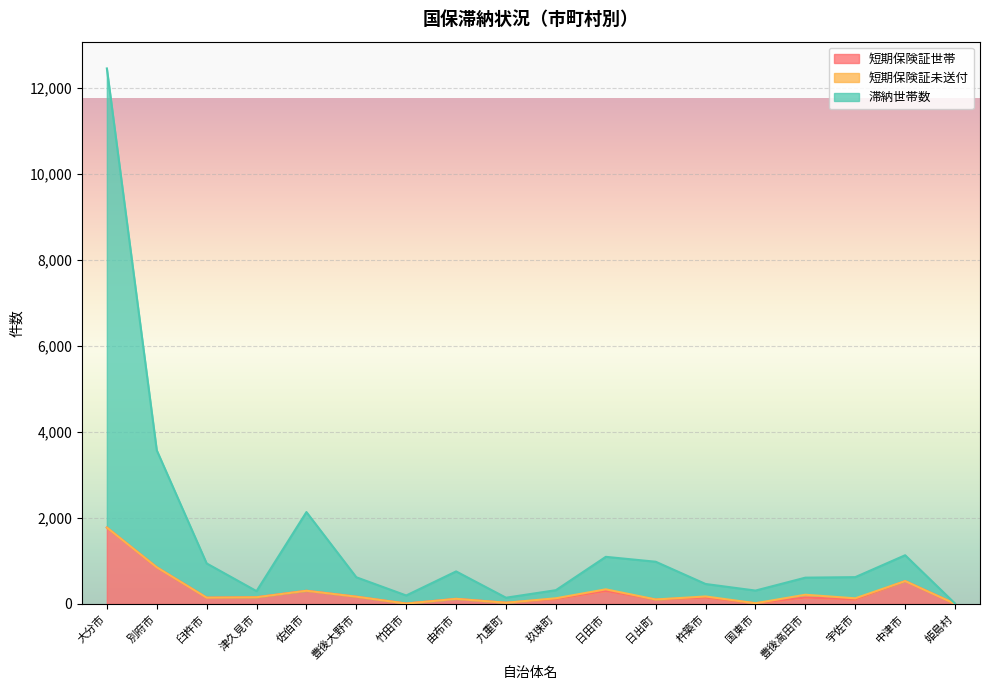

Which category has the highest value in the 短期保険証世帯 series?

大分市